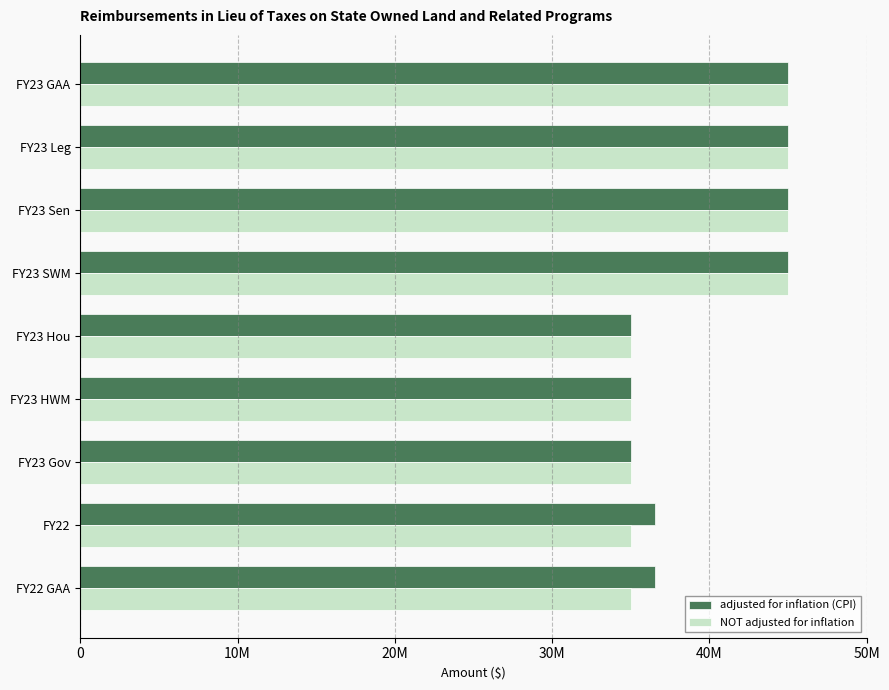

List the series in order of their peak value, highest first.

adjusted for inflation (CPI), NOT adjusted for inflation